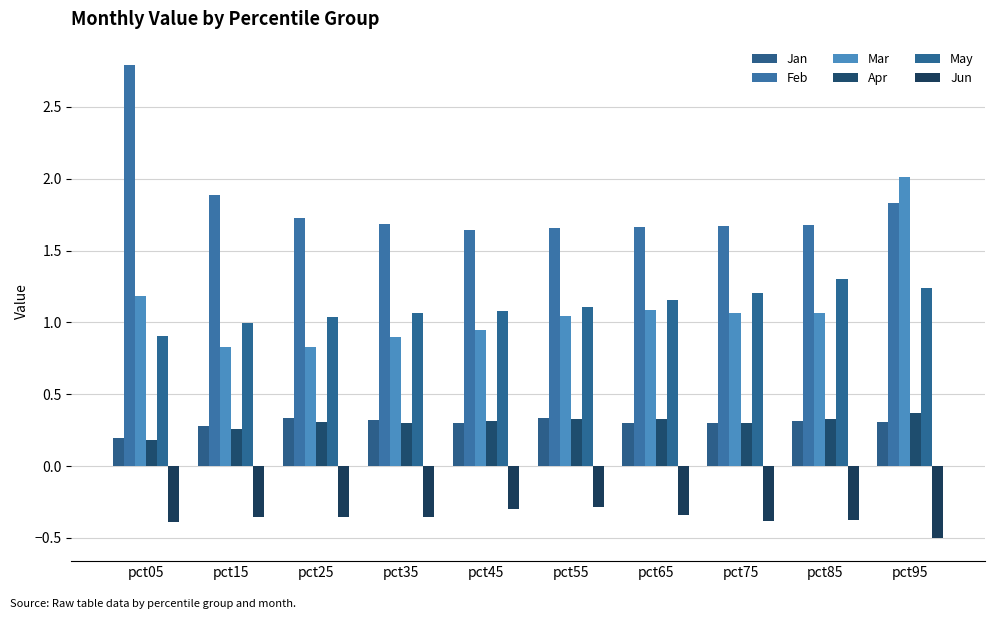

What is the value of the Jun bar at the 4th from the left?

-0.4